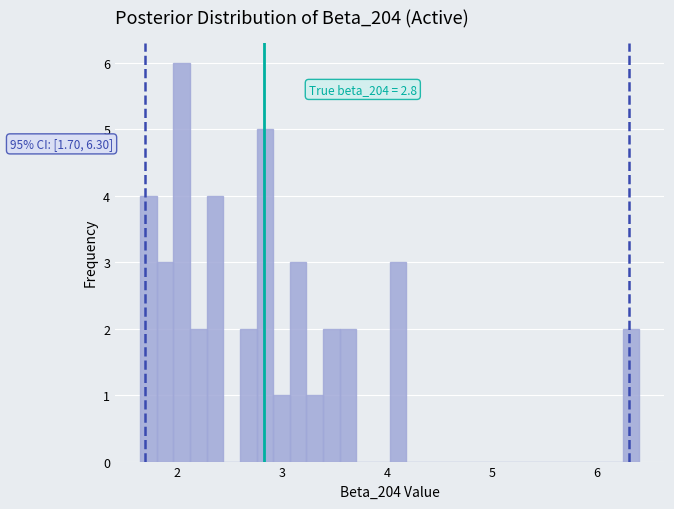

Read against the x-axis, roughly where is the centre of the tallest bar?

2.0